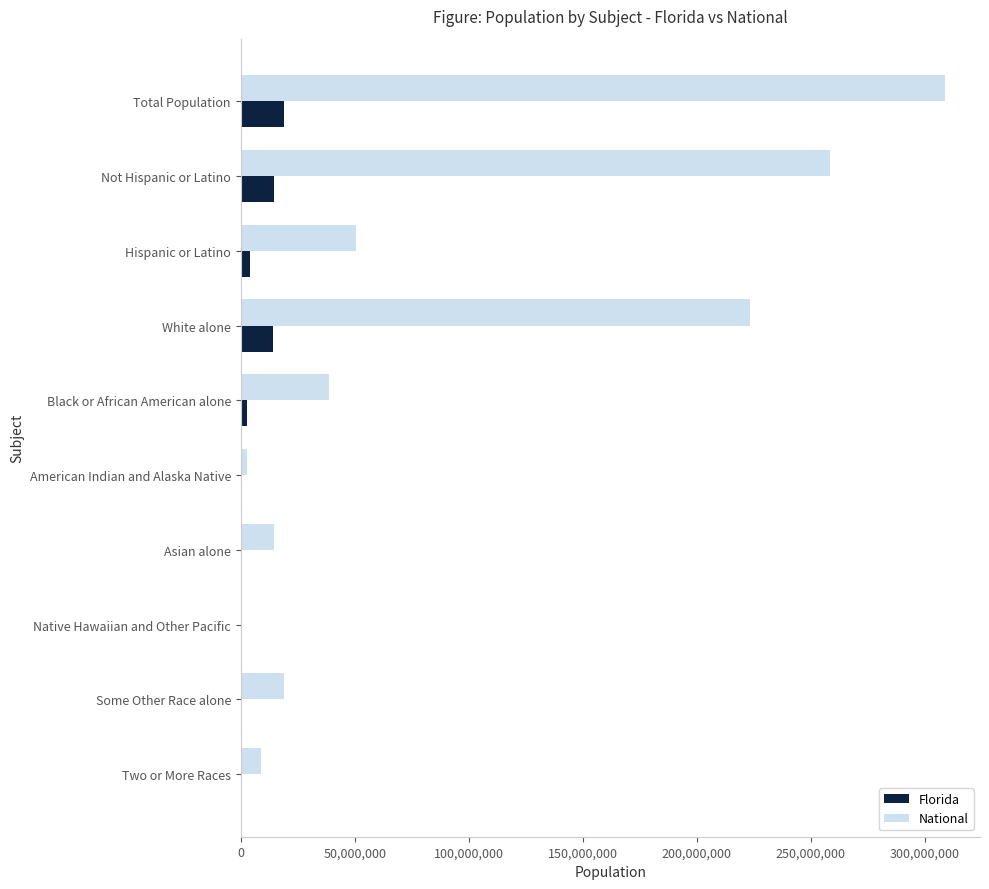

Count the number of categories in the chart.

10